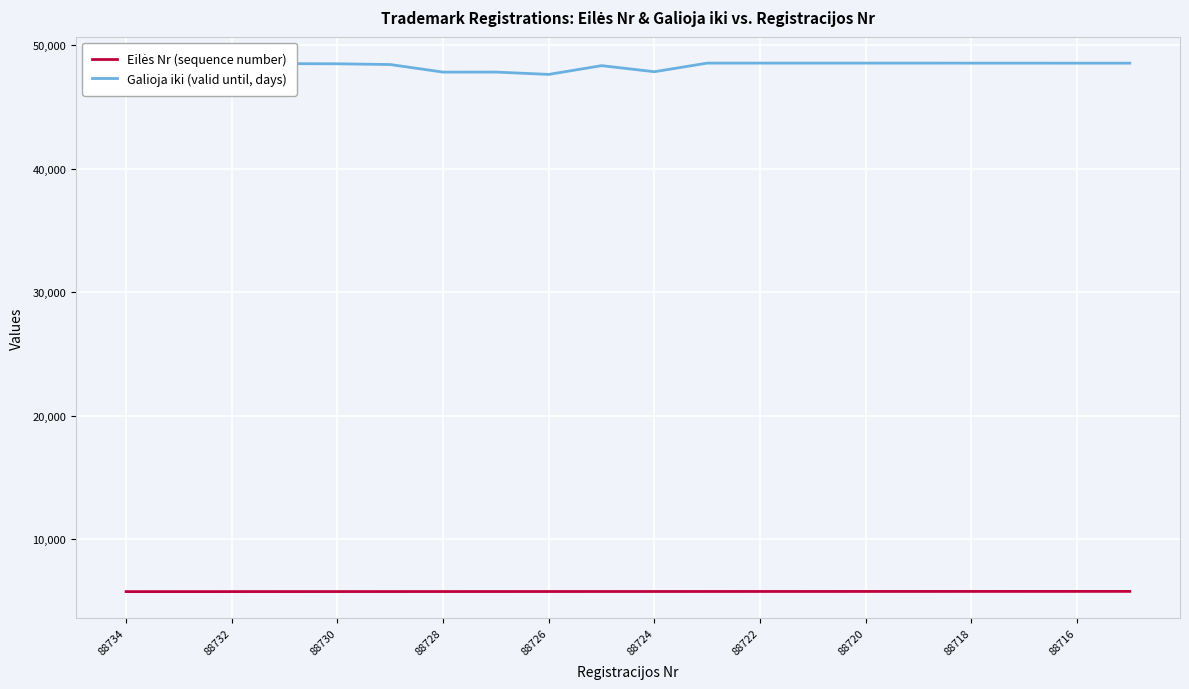

What is the greatest value displayed?

48553